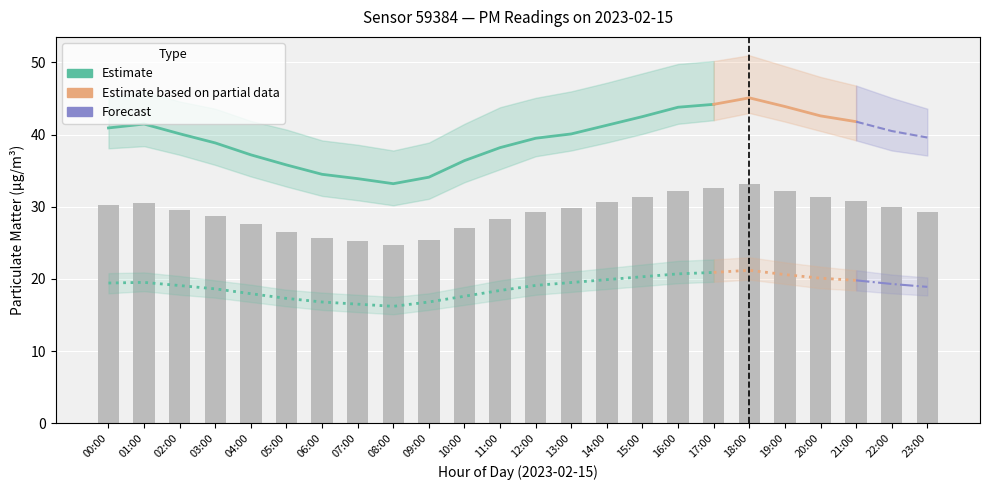

What position from the right is 19:00?

5